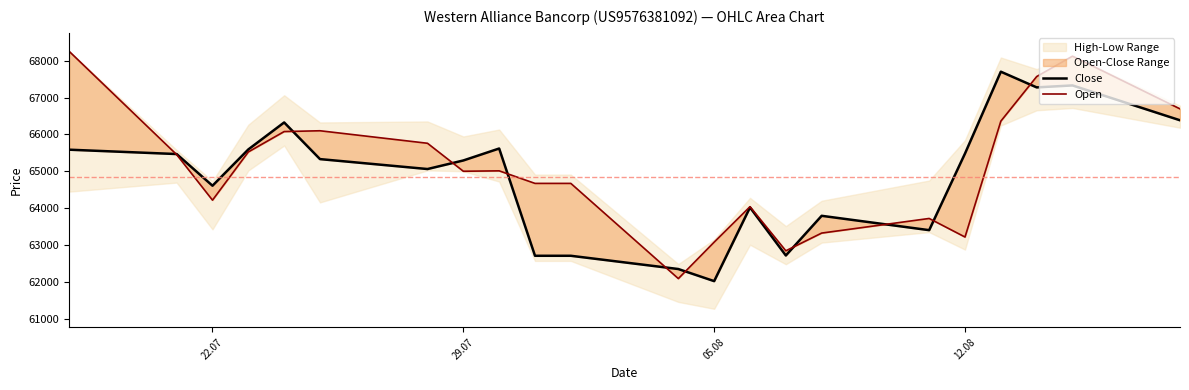

How many times do Close and Open cross each other?

10